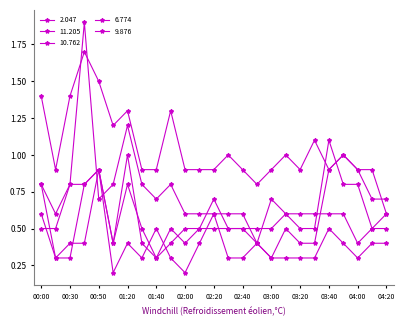

Reading left to right, what are all the values shown in this chart?

2.047: 0.6	0.3	0.4	0.4	0.9	0.2	0.4	0.3	0.5	0.3	0.2	0.4	0.6	0.3	0.3	0.4	0.3	0.3	0.3	0.3	0.5	0.4	0.3	0.4	0.4
11.205: 0.5	0.5	0.8	0.8	0.9	0.4	1.0	0.4	0.3	0.4	0.5	0.5	0.5	0.5	0.5	0.4	0.3	0.5	0.4	0.4	0.9	1.0	0.9	0.9	0.6
10.762: 0.8	0.3	0.3	0.8	0.9	0.4	0.8	0.5	0.3	0.5	0.4	0.5	0.7	0.5	0.5	0.5	0.5	0.6	0.5	0.5	1.1	0.8	0.8	0.5	0.6
6.774: 0.8	0.6	0.8	1.9	0.7	0.8	1.2	0.8	0.7	0.8	0.6	0.6	0.6	0.6	0.6	0.4	0.7	0.6	0.6	0.6	0.6	0.6	0.4	0.5	0.5
9.876: 1.4	0.9	1.4	1.7	1.5	1.2	1.3	0.9	0.9	1.3	0.9	0.9	0.9	1.0	0.9	0.8	0.9	1.0	0.9	1.1	0.9	1.0	0.9	0.7	0.7